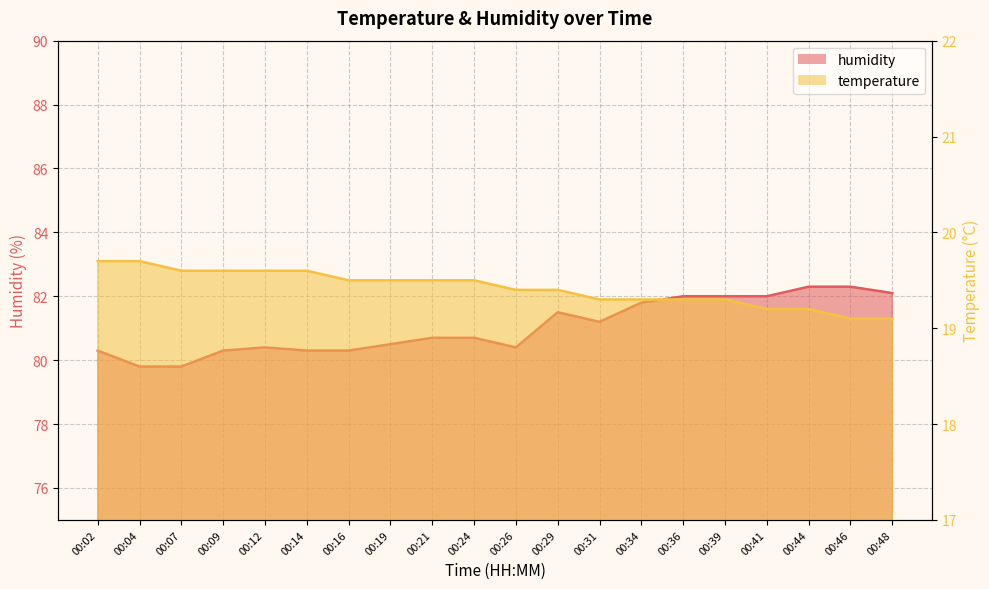

True or false: humidity and temperature intersect in this chart.

False